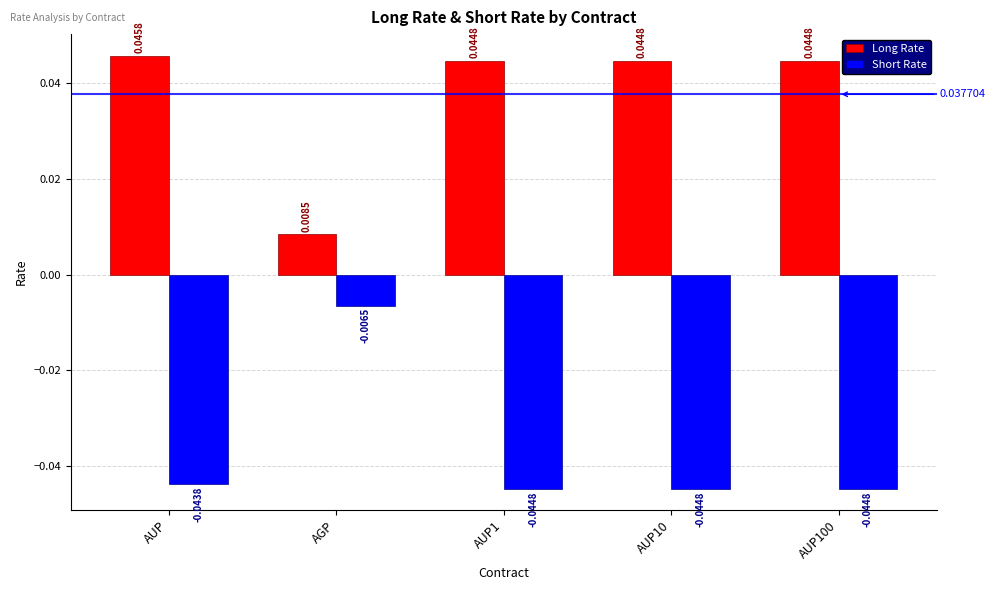

Rank the series by their average value, from highest to lowest.

Long Rate, Short Rate